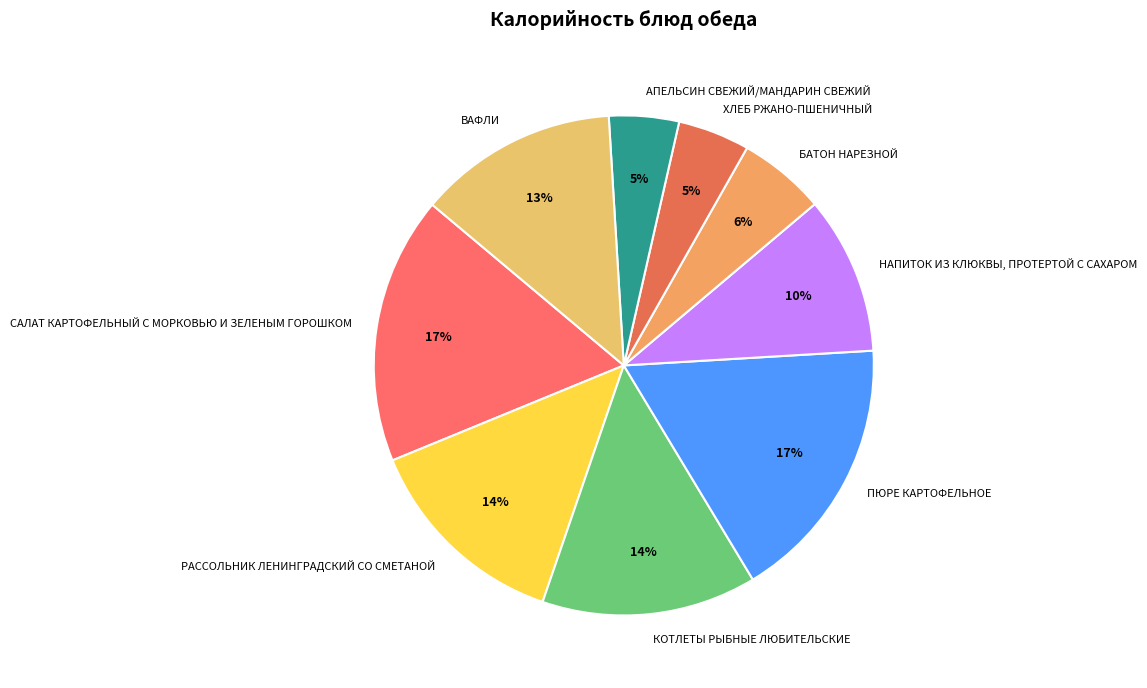

Which has a higher value, САЛАТ КАРТОФЕЛЬНЫЙ С МОРКОВЬЮ И ЗЕЛЕНЫМ ГОРОШКОМ or АПЕЛЬСИН СВЕЖИЙ/МАНДАРИН СВЕЖИЙ?

САЛАТ КАРТОФЕЛЬНЫЙ С МОРКОВЬЮ И ЗЕЛЕНЫМ ГОРОШКОМ